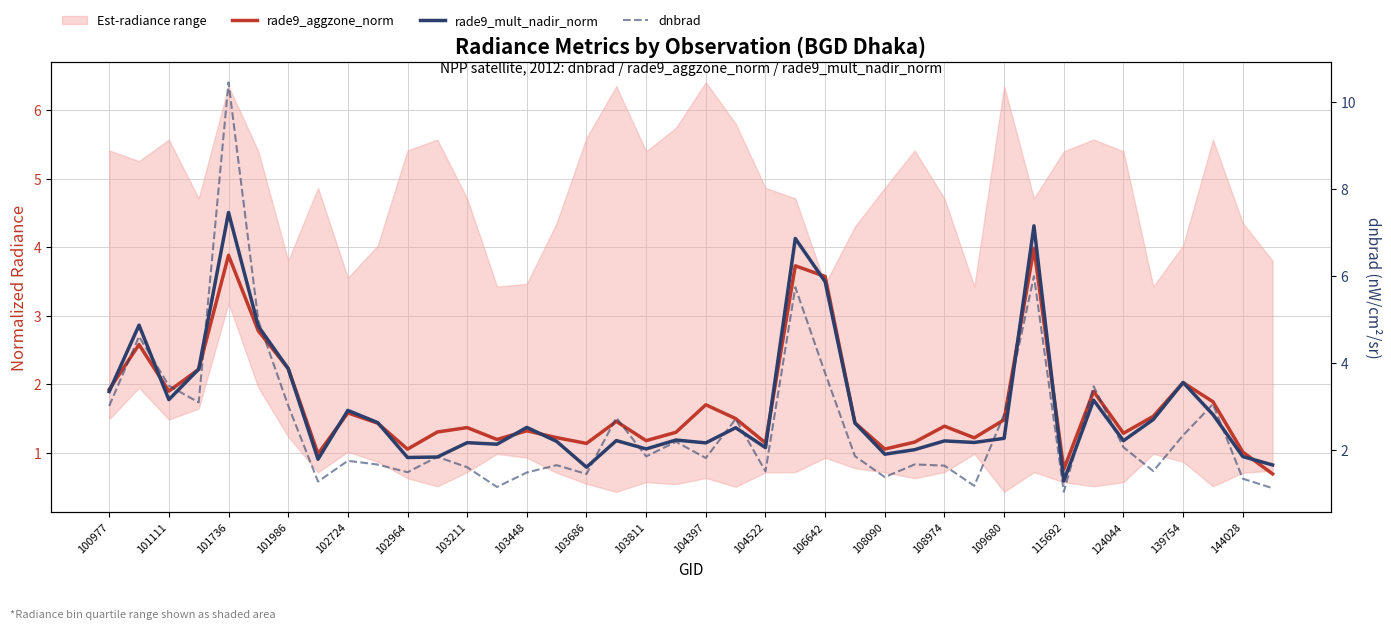

Count the number of categories in the chart.

40